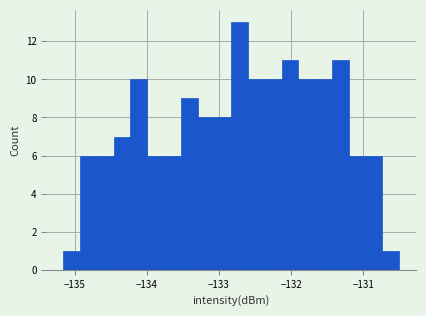

Read against the x-axis, roughly where is the centre of the tallest bar?

-132.7